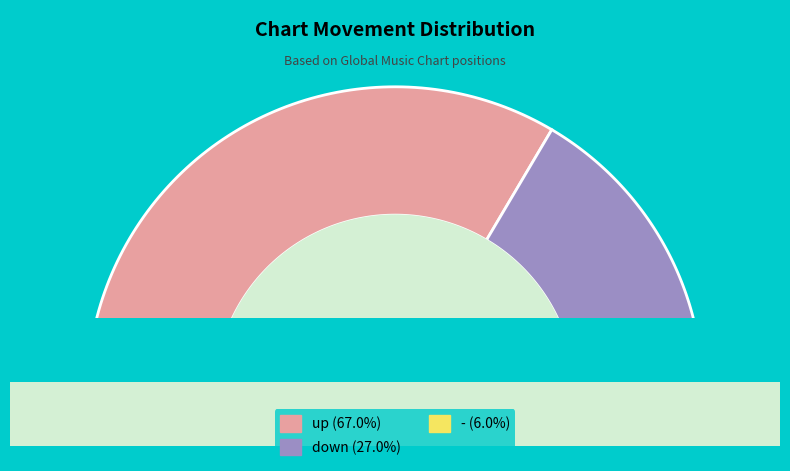

Does up account for over 50% of the chart?

Yes